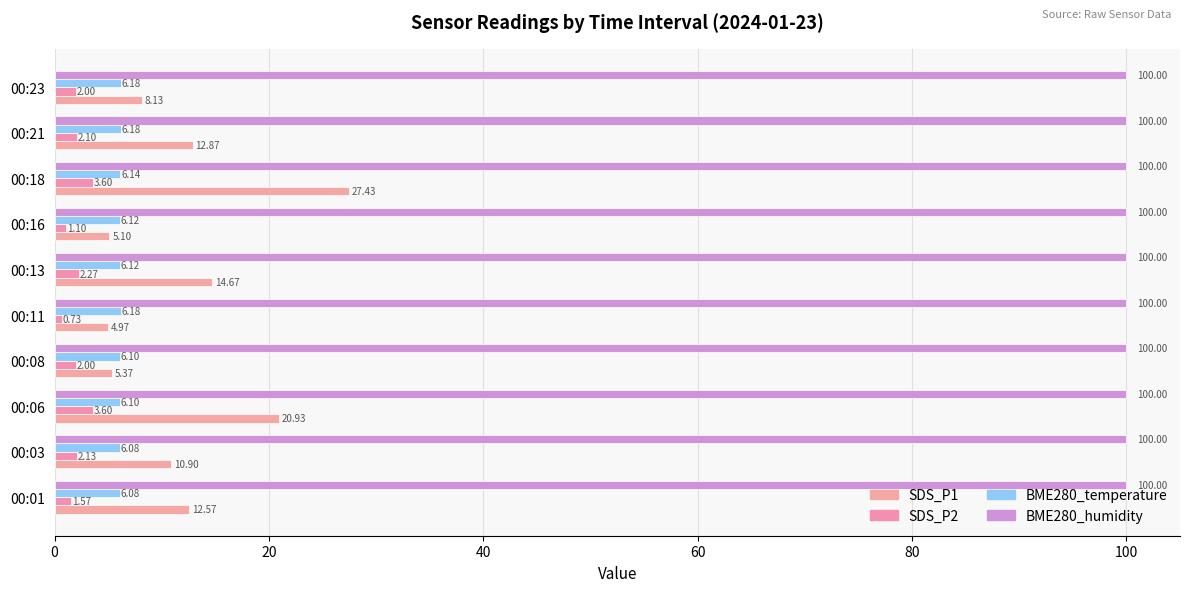

Which series has the widest spread of values?

SDS_P1